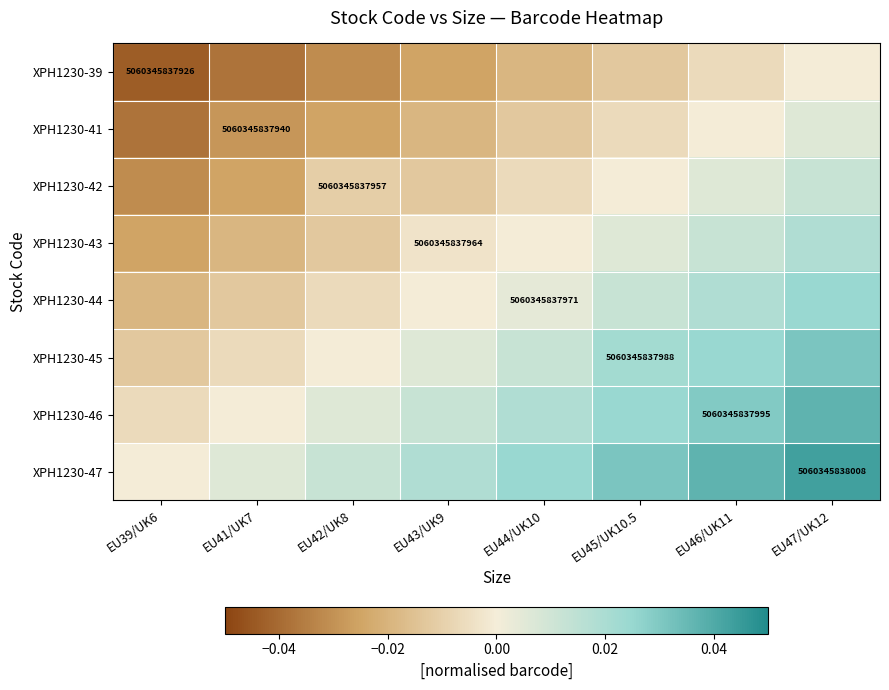

How many data points in XPH1230-41 are above 0?

1